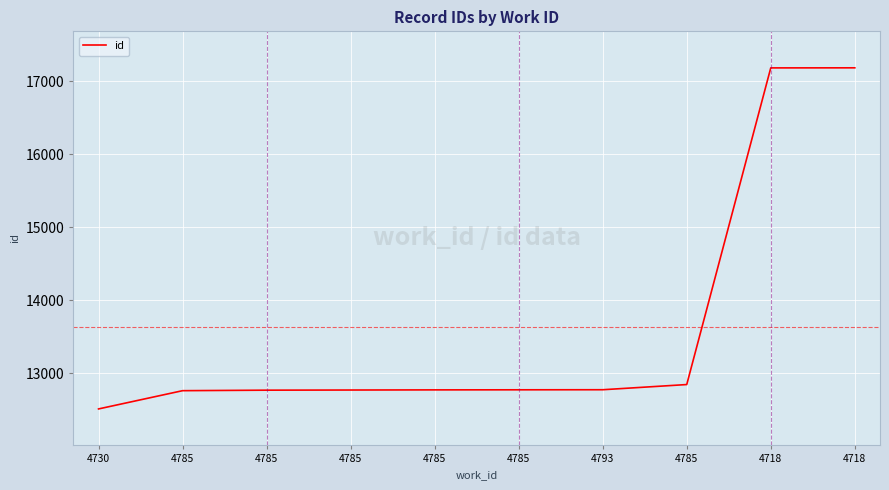

Does the chart display data point markers on the line(s)?

No